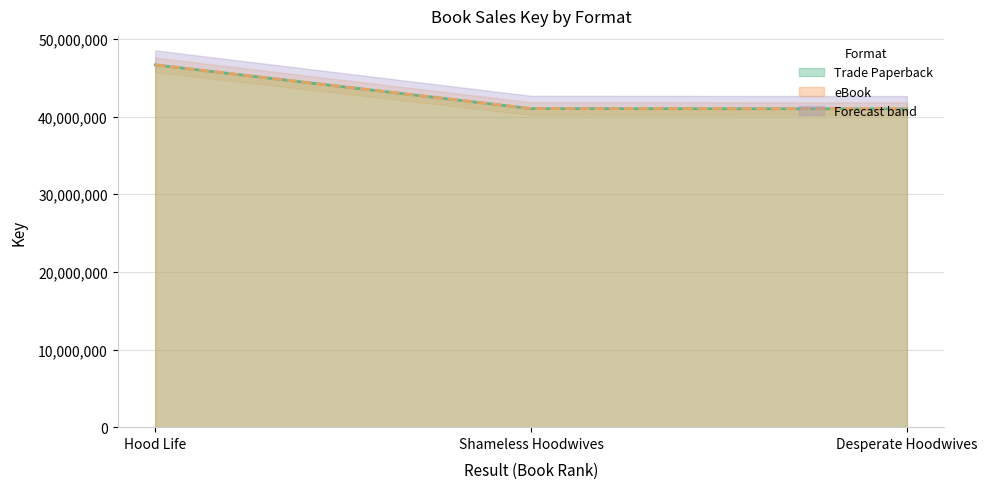

What value does the Trade Paperback series have at Hood Life?

46663125